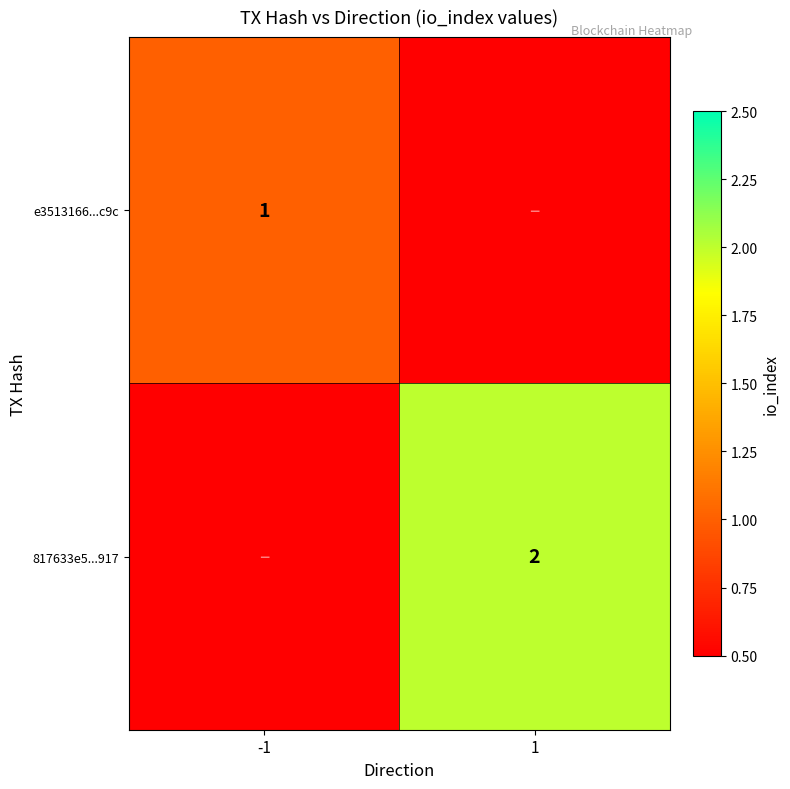

At which category is the sum across all series the highest?

1